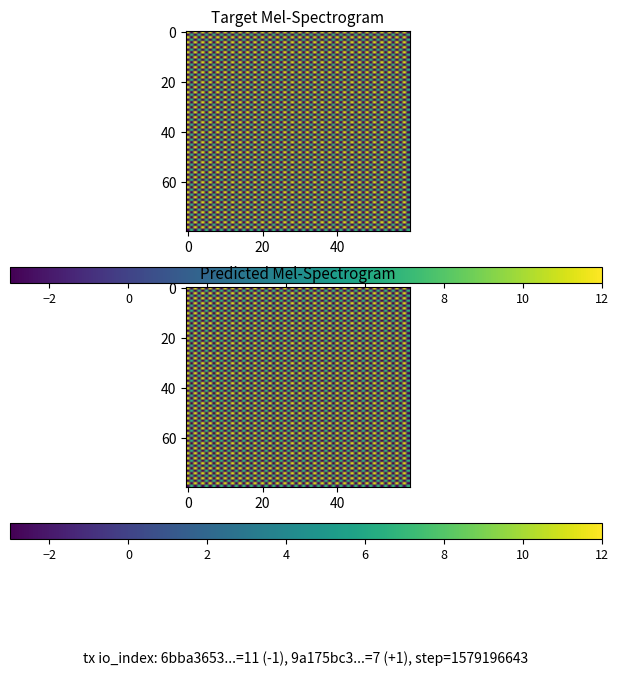

What is the difference between the highest and lowest values at io_index?

4